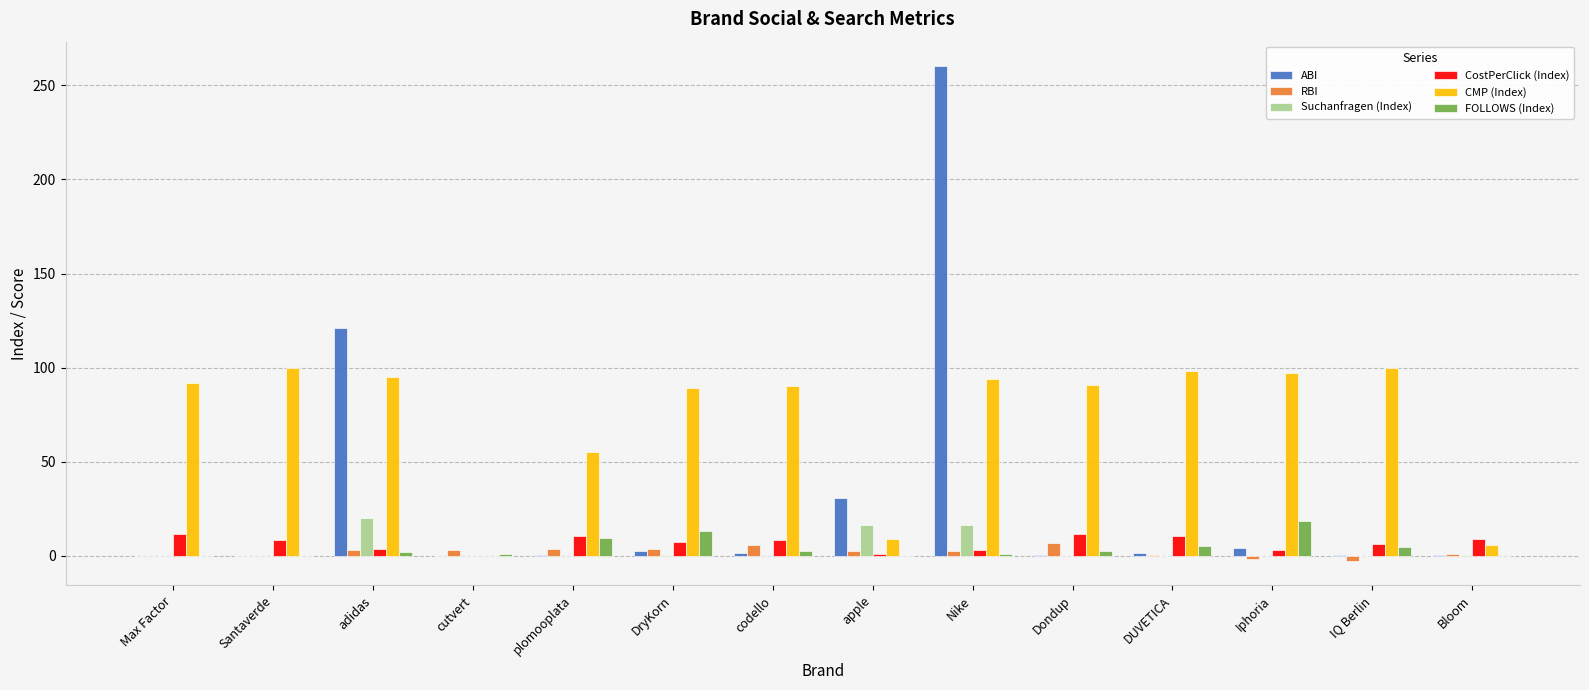

What is the sum of all ABI values?

424.0